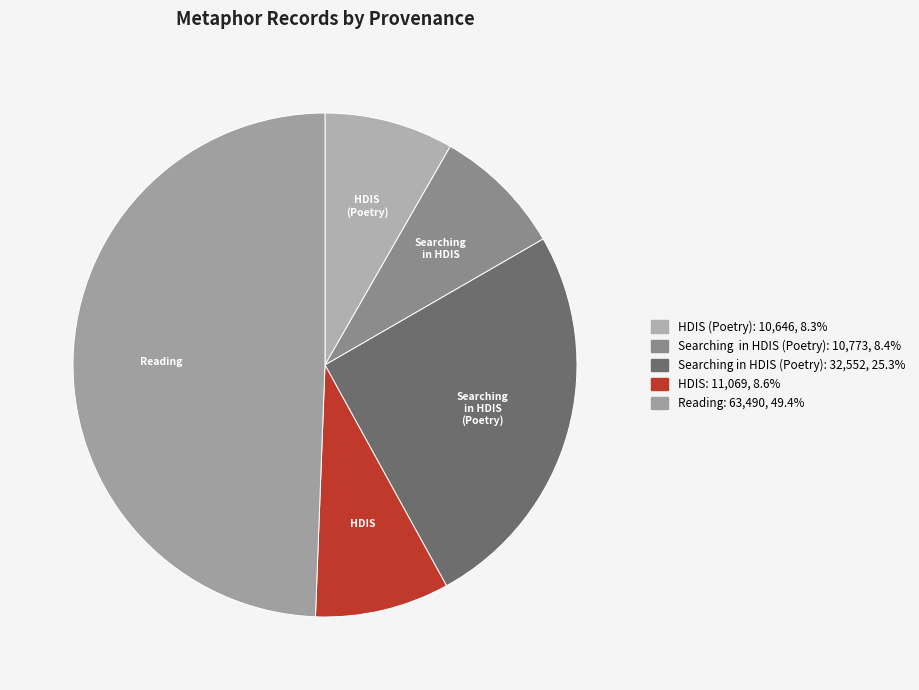

What is the smallest slice in the pie chart?

HDIS (Poetry)